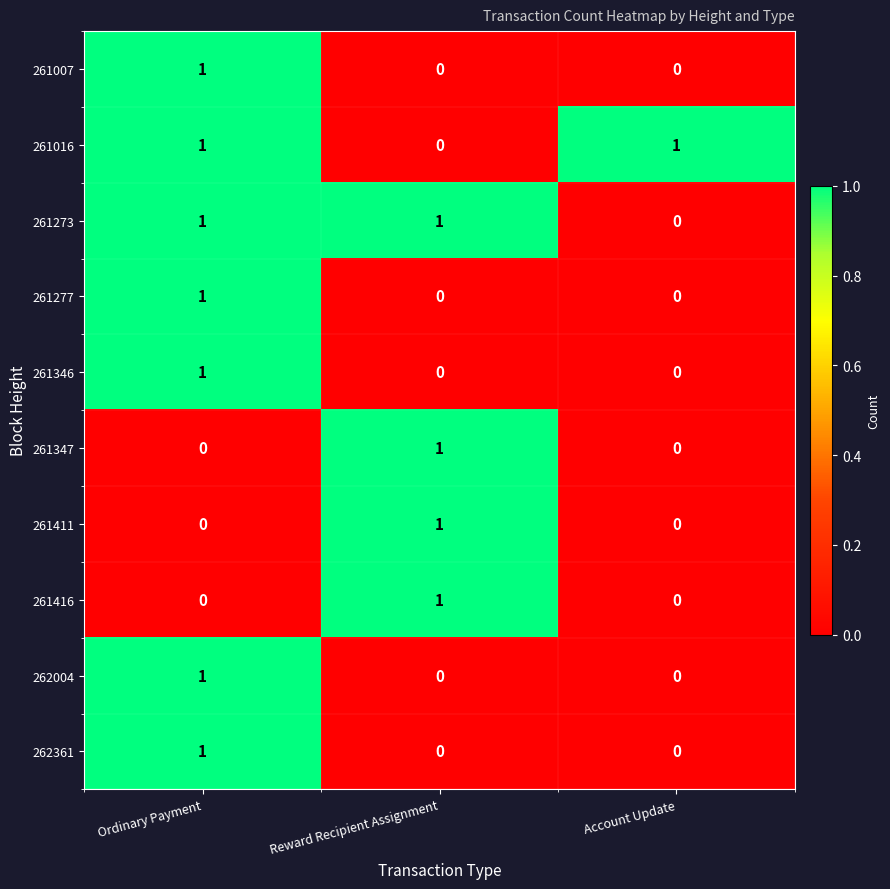

The value of 261016 at Ordinary Payment is 0. True or false?

False